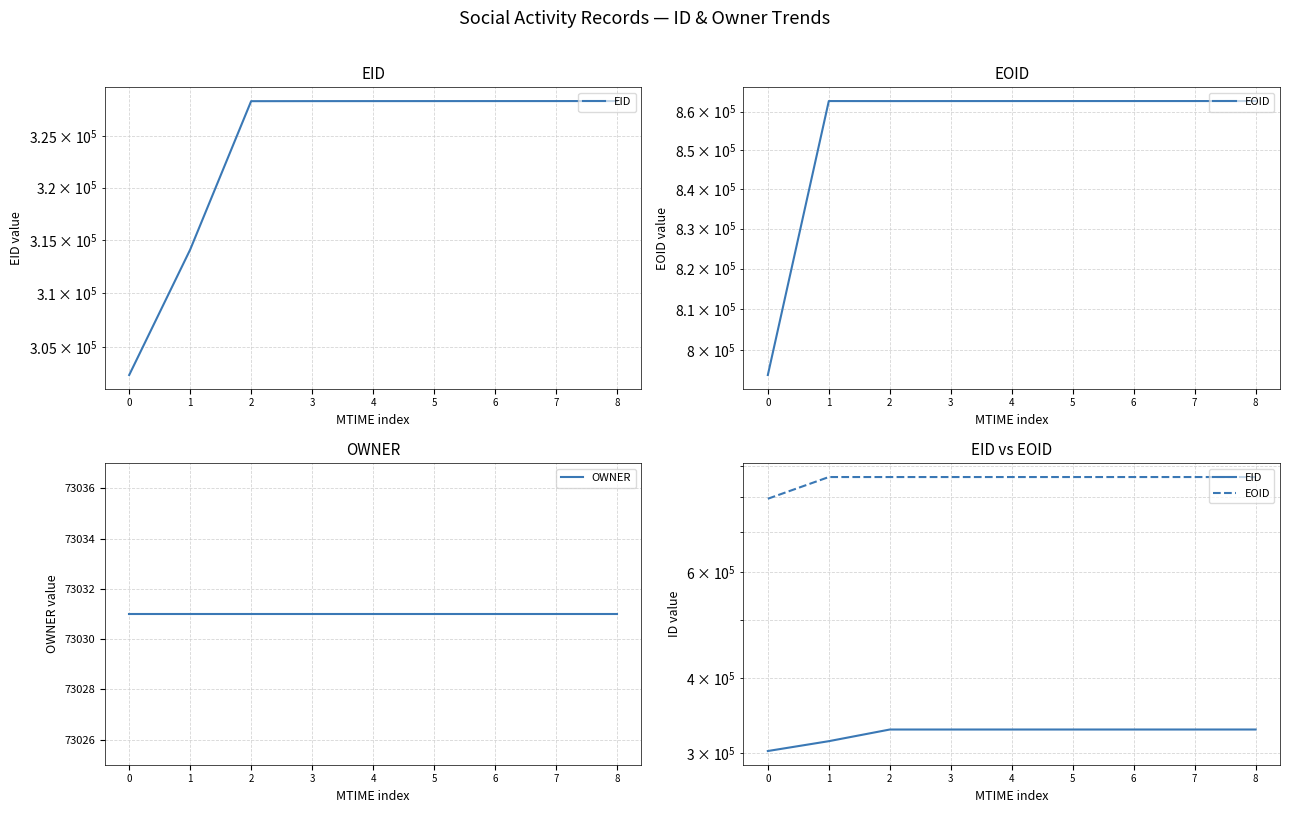

True or false: OWNER and EOID intersect in this chart.

False